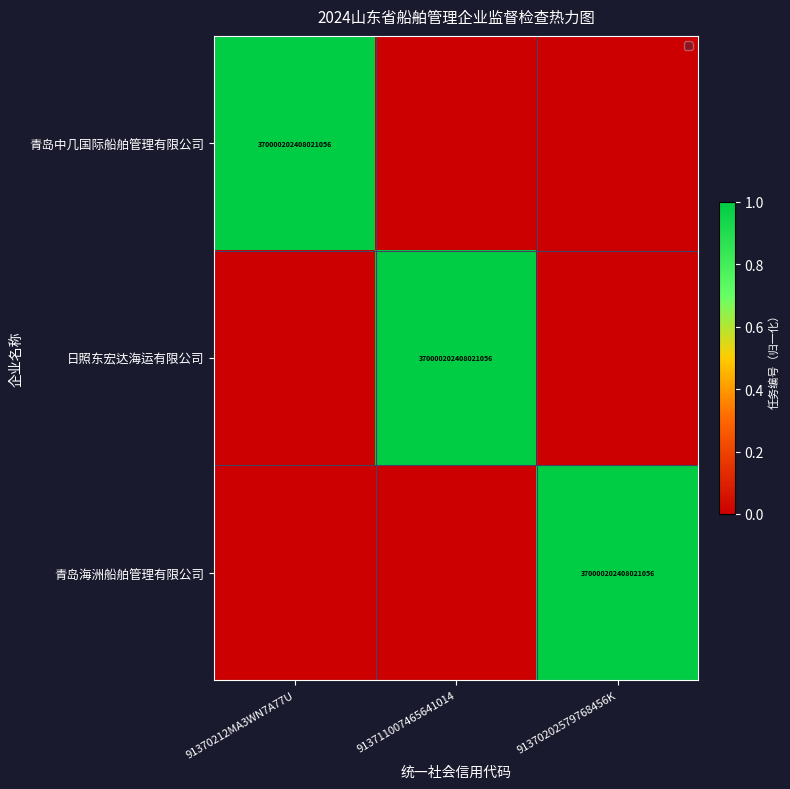

The value of 青岛海洲船舶管理有限公司 at 91370202579768456K is 132084067048374176. True or false?

False